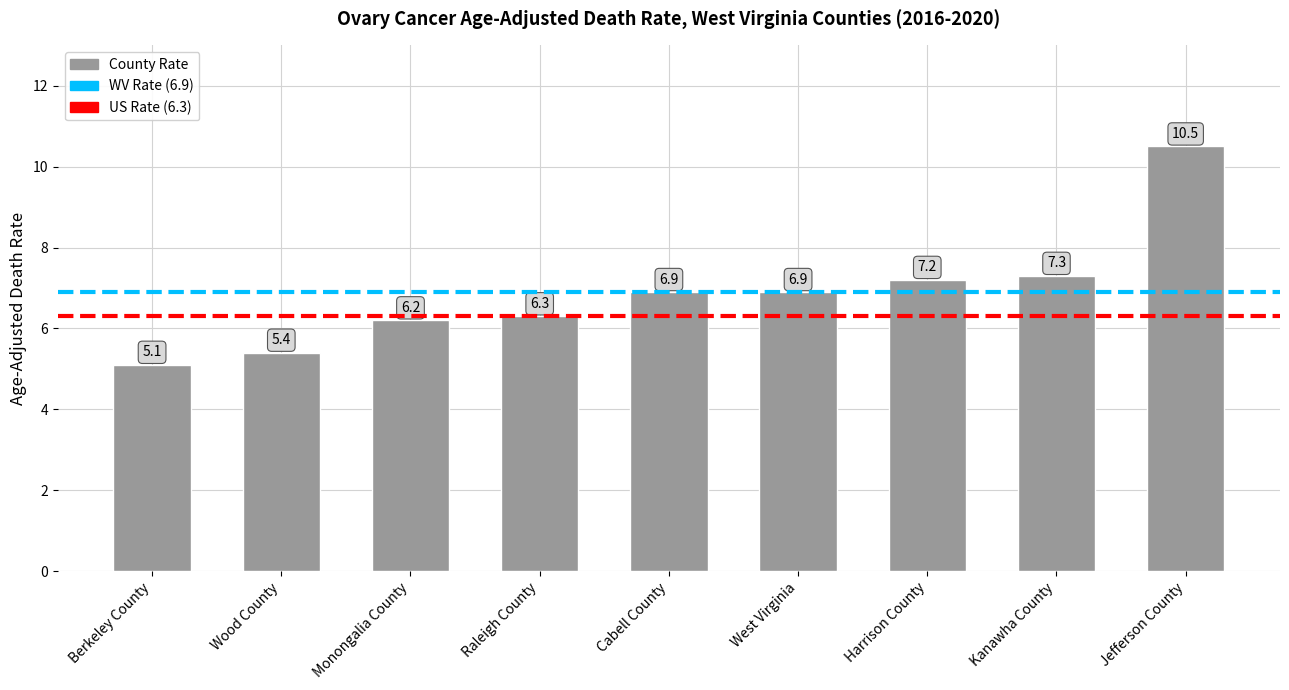

What is the ratio of the value at Kanawha County to the value at West Virginia?

1.1